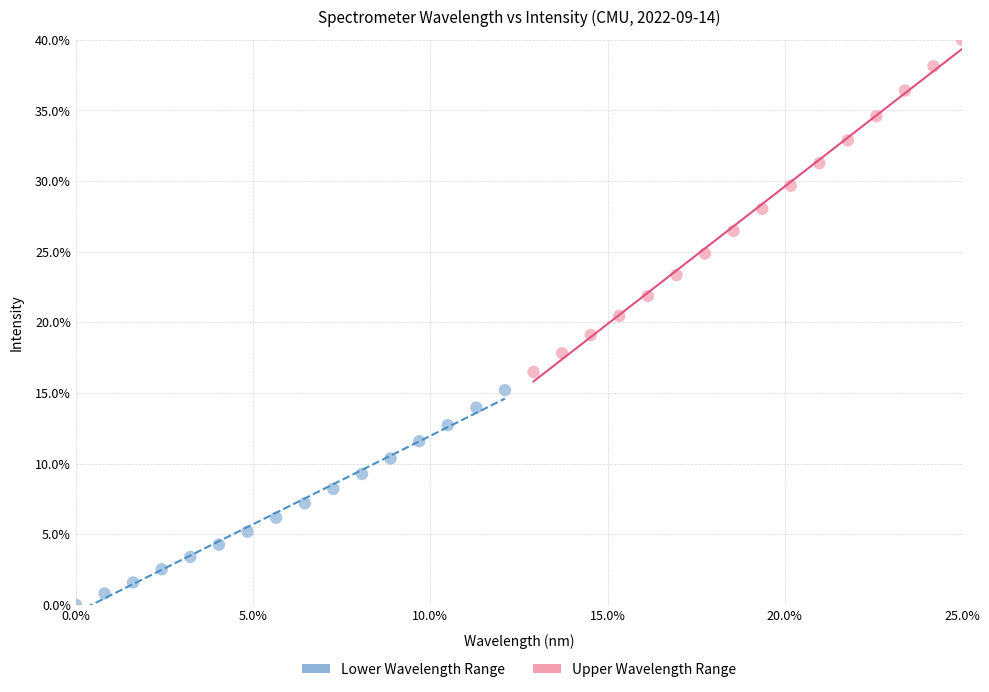

Which series reaches the minimum Y coordinate?

Lower Wavelength Range